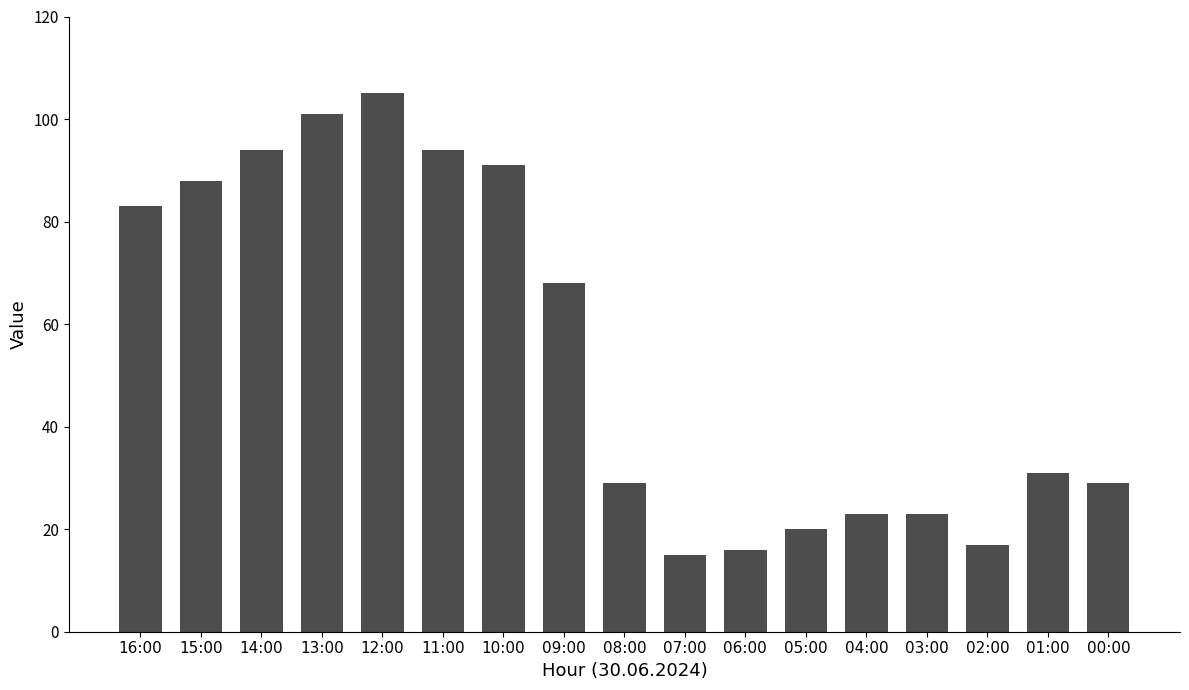

How many distinct data groups are displayed?

1